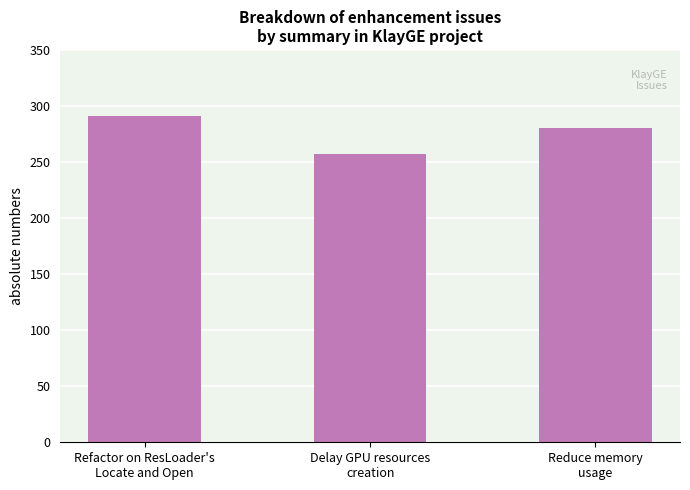

What position from the right is Reduce memory
usage?

1